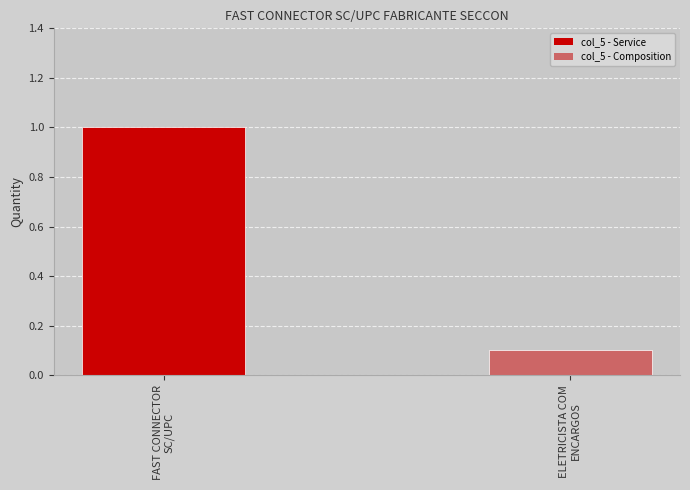

Does the chart contain any negative values?

No